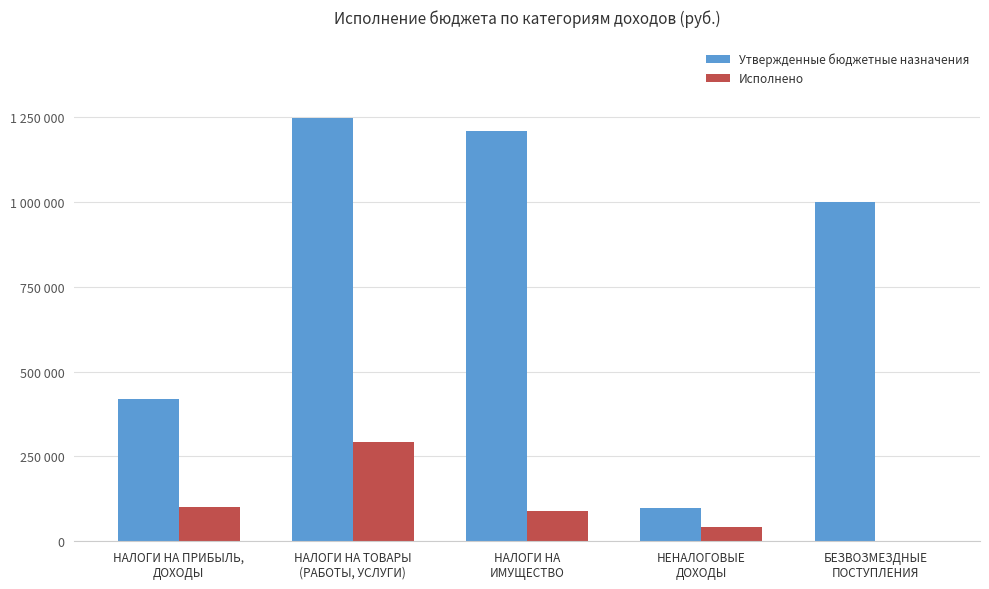

Rank the series at НАЛОГИ НА
ИМУЩЕСТВО from lowest to highest value.

Исполнено, Утвержденные бюджетные назначения